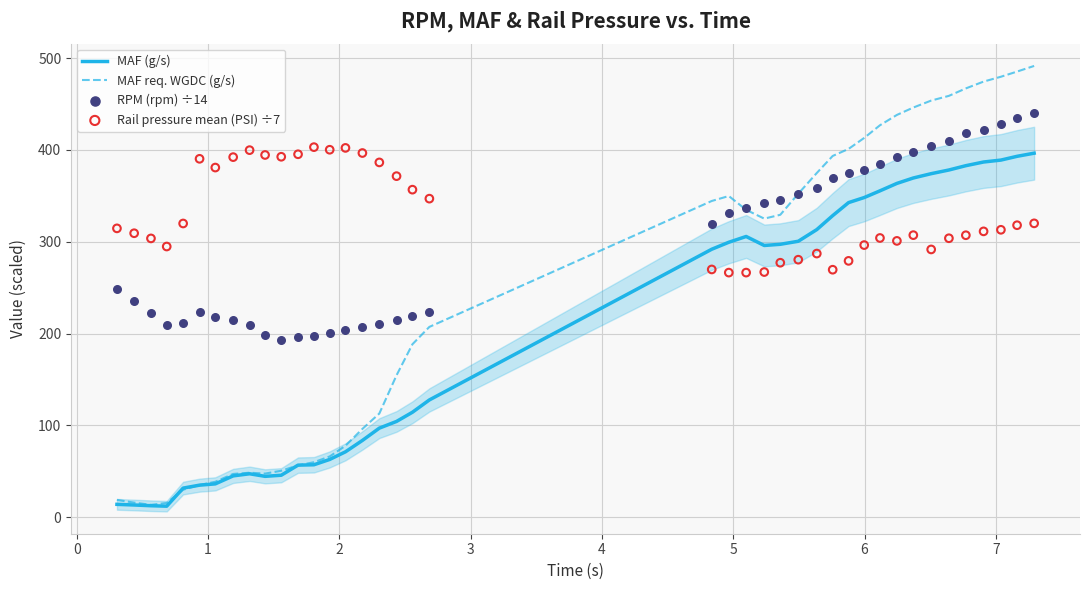

At how many categories does at least one series exceed 134?

40